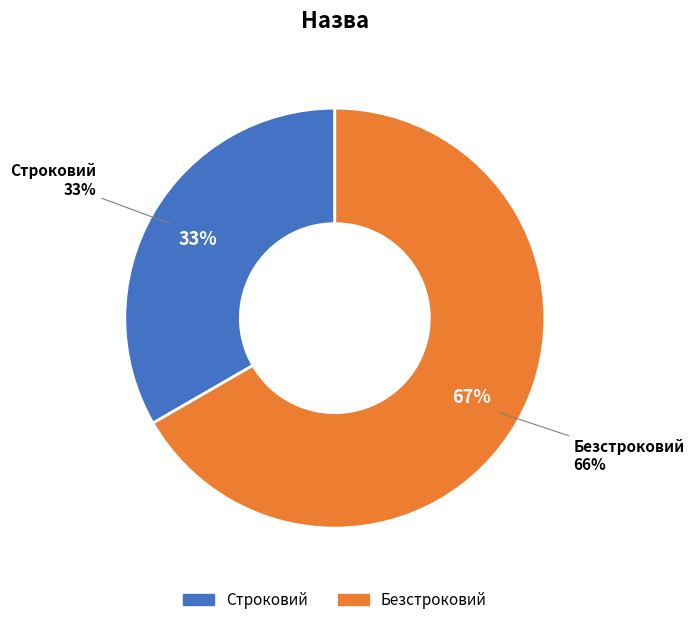

Do Строковий and Безстроковий together represent more than half of the pie?

Yes